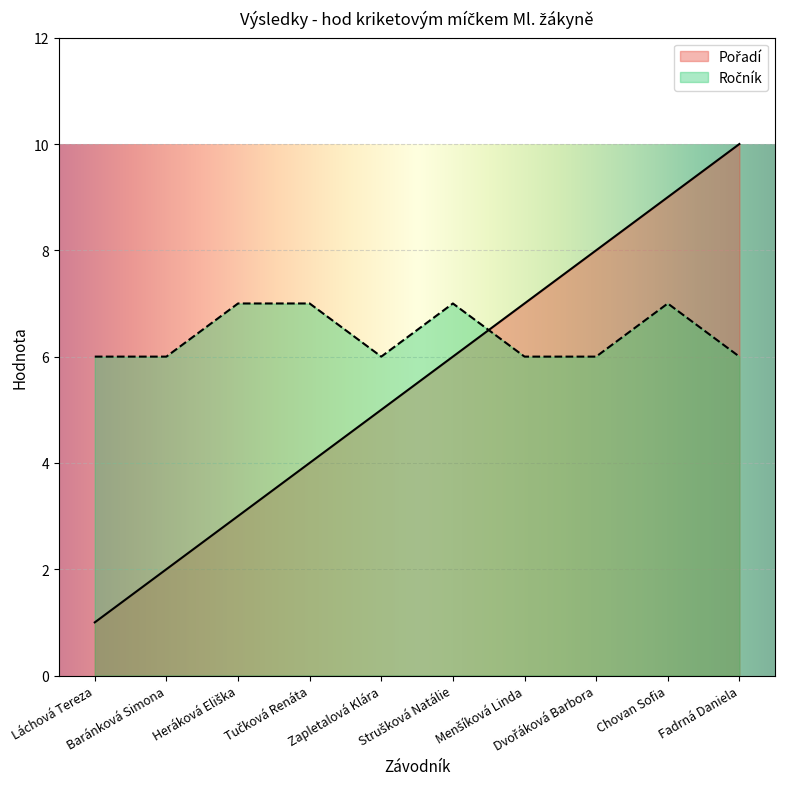

Rank the series by their maximum value, from lowest to highest.

Ročník, Pořadí